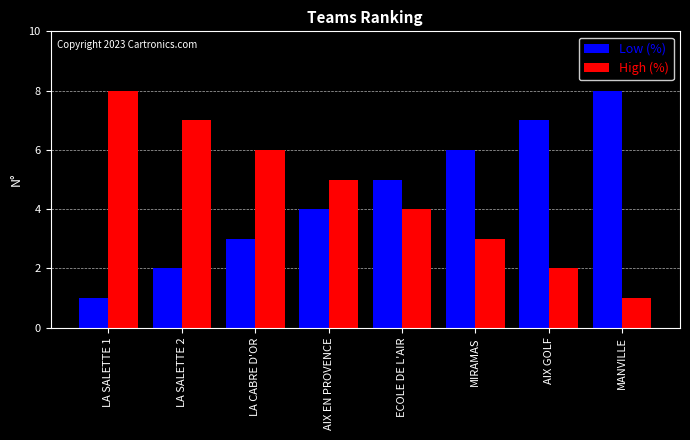

How many values in the Low (%) series are below 5?

4